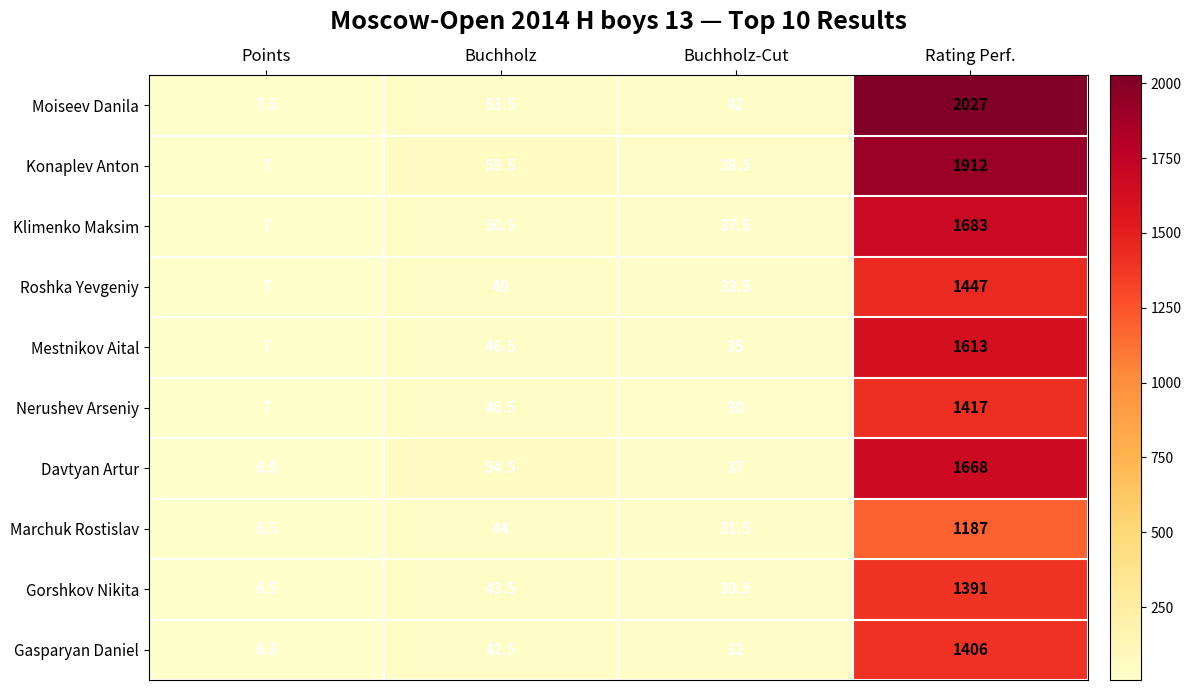

Which series has the largest range (max minus min)?

Moiseev Danila